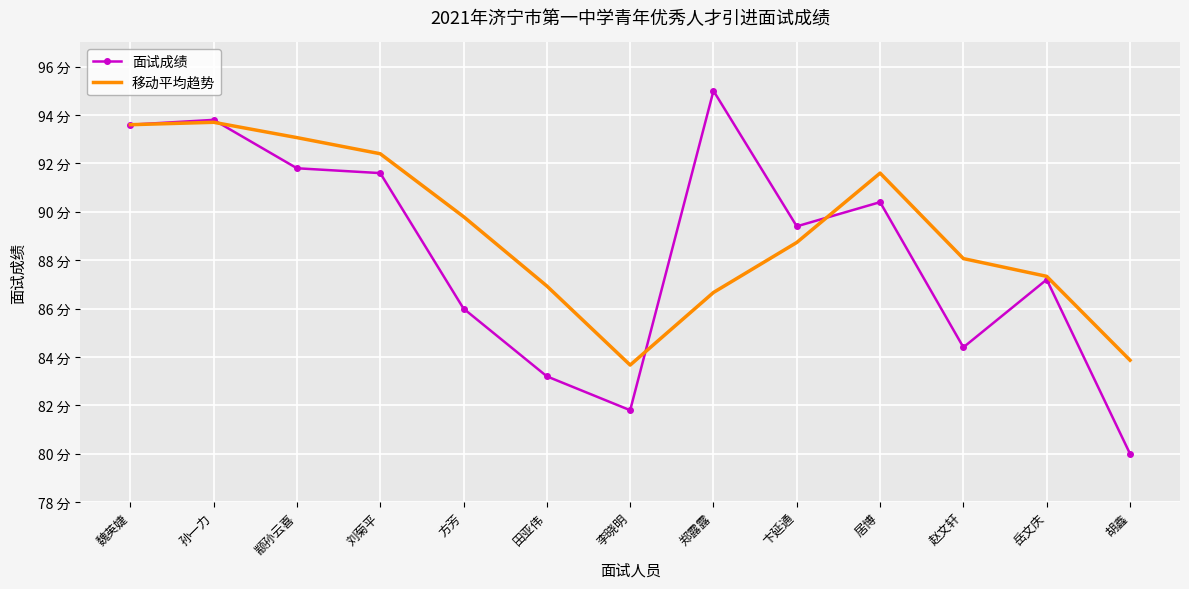

The value of 面试成绩 at 李晓明 is 123.4. True or false?

False